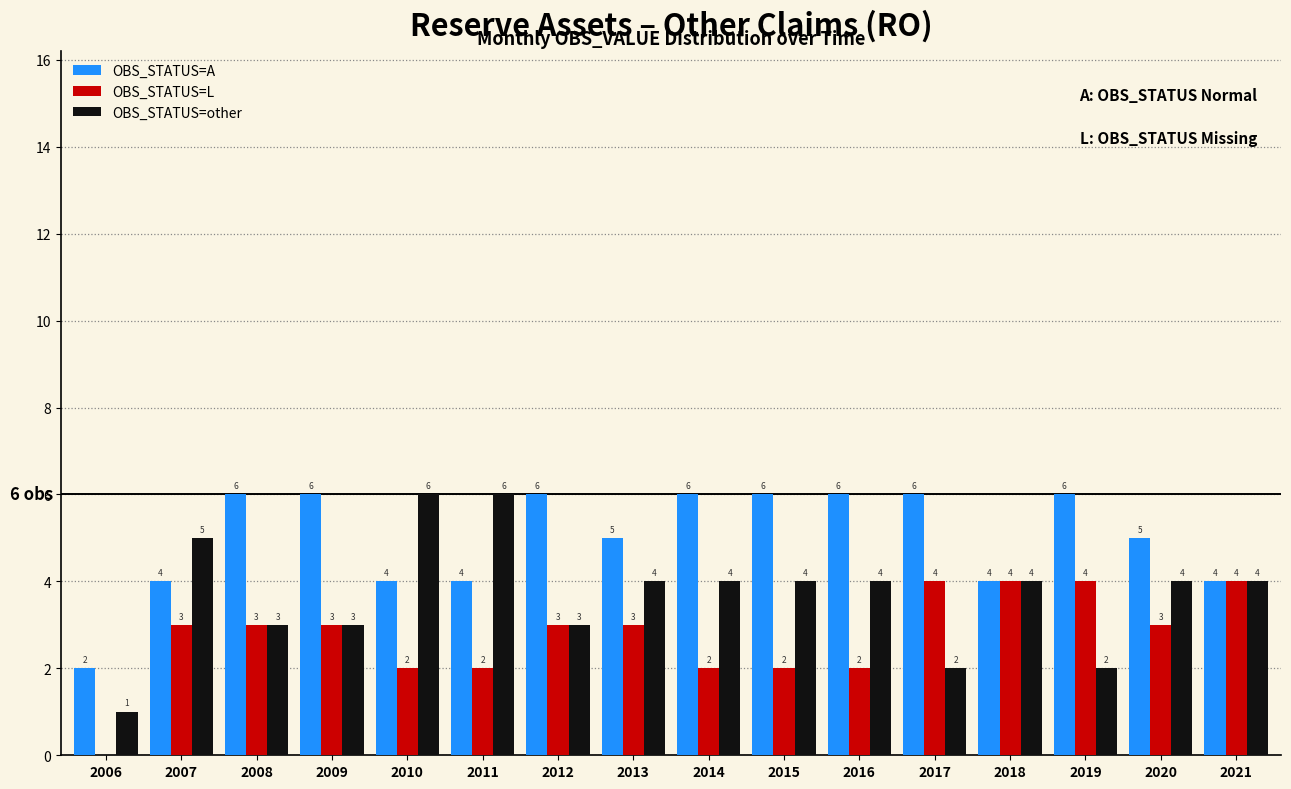

Reading left to right, transcribe all the data shown in this chart.

OBS_STATUS=A: 2	4	6	6	4	4	6	5	6	6	6	6	4	6	5	4
OBS_STATUS=L: 0	3	3	3	2	2	3	3	2	2	2	4	4	4	3	4
OBS_STATUS=other: 1	5	3	3	6	6	3	4	4	4	4	2	4	2	4	4